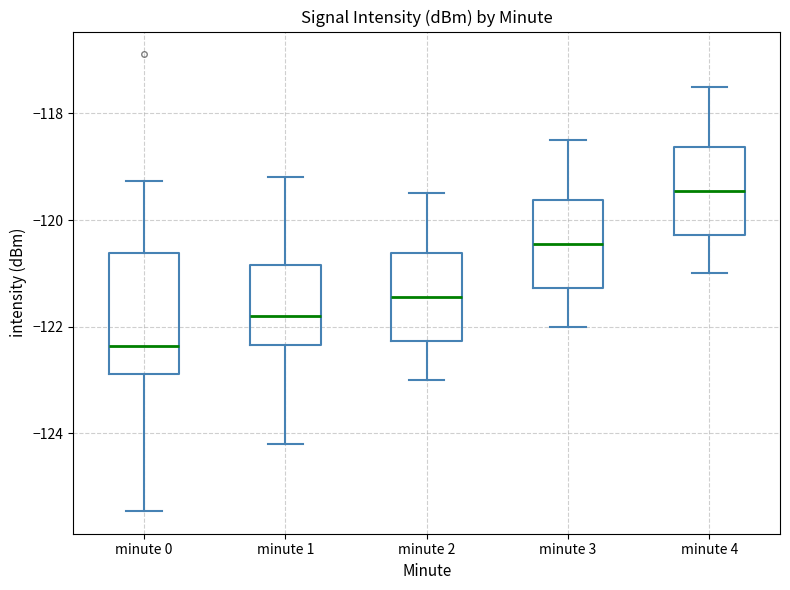

Where is the lower edge of the box for minute 4 on the y-axis? The values are not printed on the chart, so give them approximately, as read against the axis.

-120.2